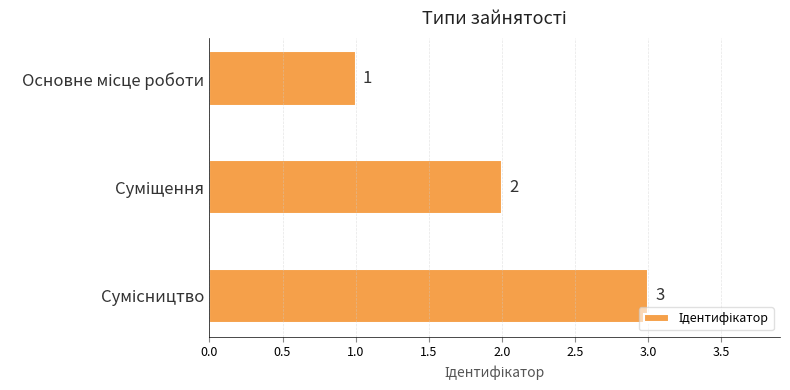

How many data points are less than 2?

1